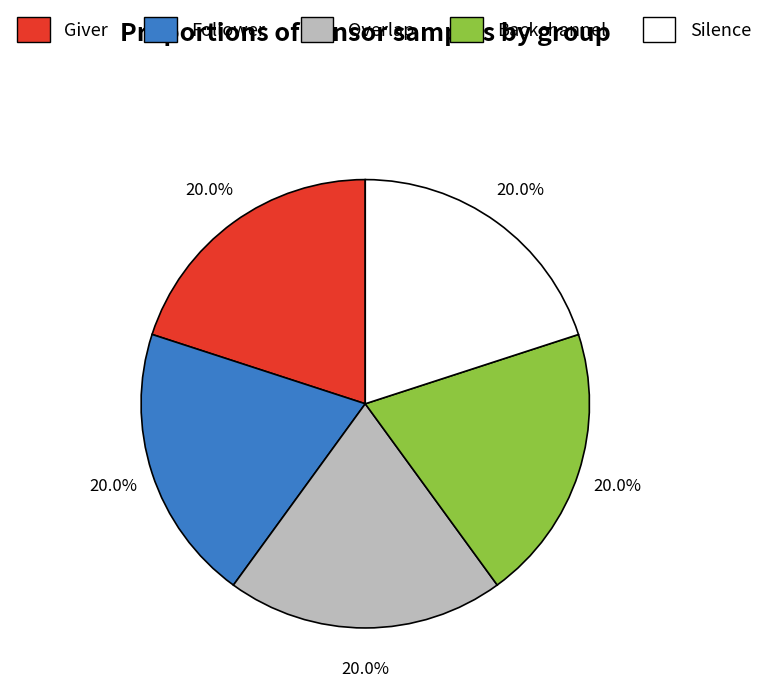

Does Silence account for over 50% of the chart?

No